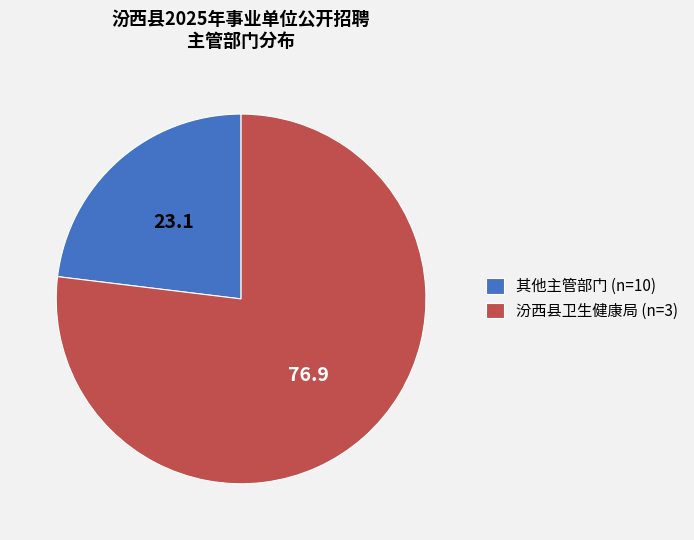

How many segments does this pie chart have?

2